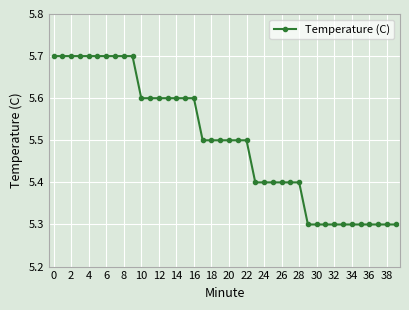

Count the values in the range 5 to 6.

40